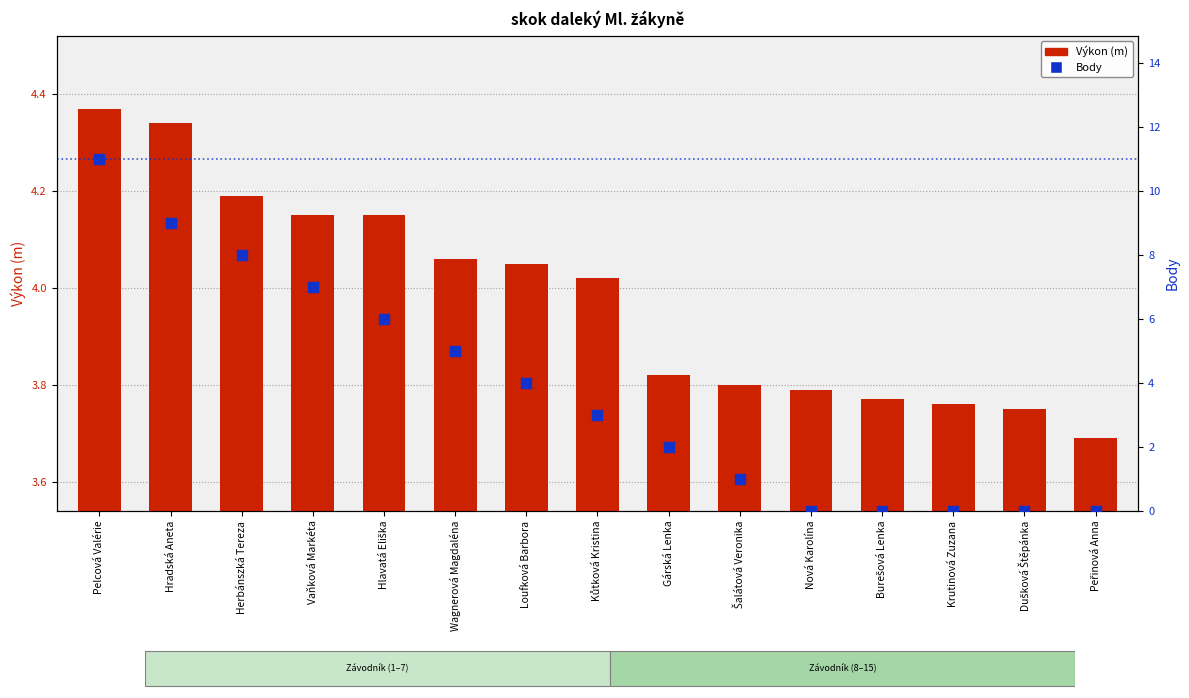

Which series contains the highest Y value?

Body